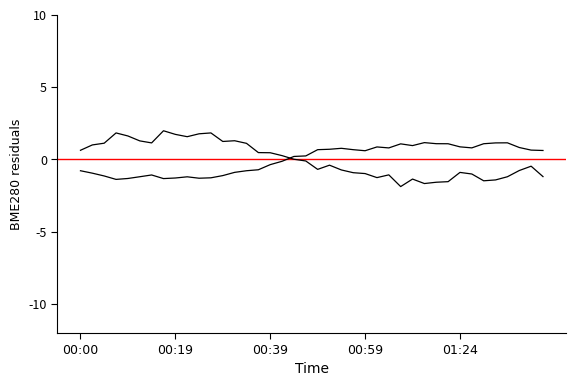

Reading right to left, list all the values displayed in this chart.

BME280_temperature residuals: -1.2	-0.5	-0.8	-1.2	-1.4	-1.5	-1.0	-0.9	-1.5	-1.6	-1.7	-1.4	-1.9	-1.1	-1.3	-1.0	-0.9	-0.7	-0.4	-0.7	-0.1	0.0	0.3	0.5	0.5	1.1	1.3	1.2	1.8	1.8	1.6	1.7	2.0	1.1	1.3	1.6	1.8	1.1	1.0	0.6
BME280_humidity residuals: 0.6	0.6	0.8	1.2	1.1	1.1	0.8	0.9	1.1	1.1	1.2	1.0	1.1	0.8	0.9	0.6	0.7	0.8	0.7	0.7	0.2	0.2	-0.1	-0.4	-0.7	-0.8	-0.9	-1.1	-1.3	-1.3	-1.2	-1.3	-1.3	-1.1	-1.2	-1.3	-1.4	-1.1	-0.9	-0.8